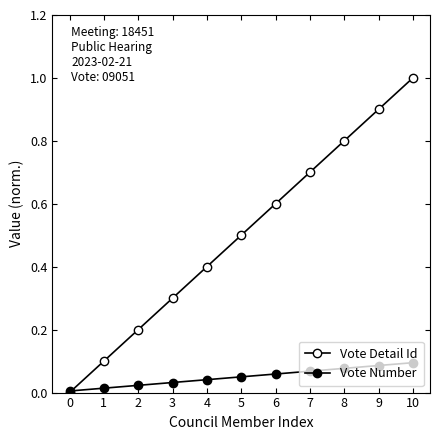

Does the chart display data point markers on the line(s)?

Yes